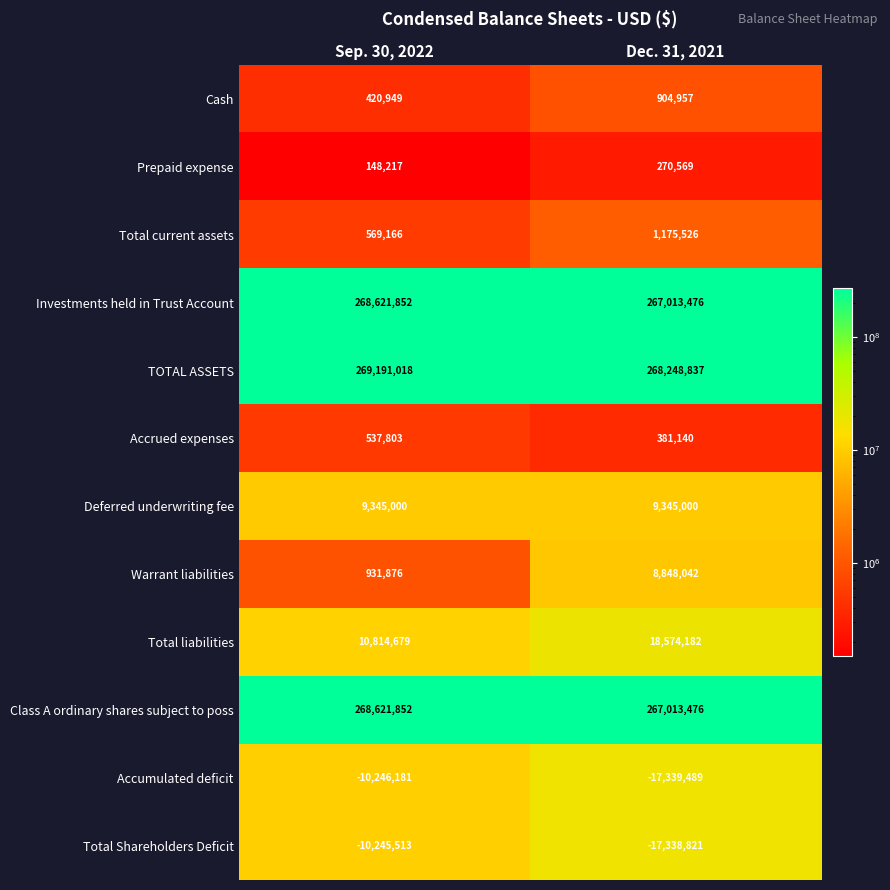

What is the difference between the maximum and minimum values in the Prepaid expense series?

122352